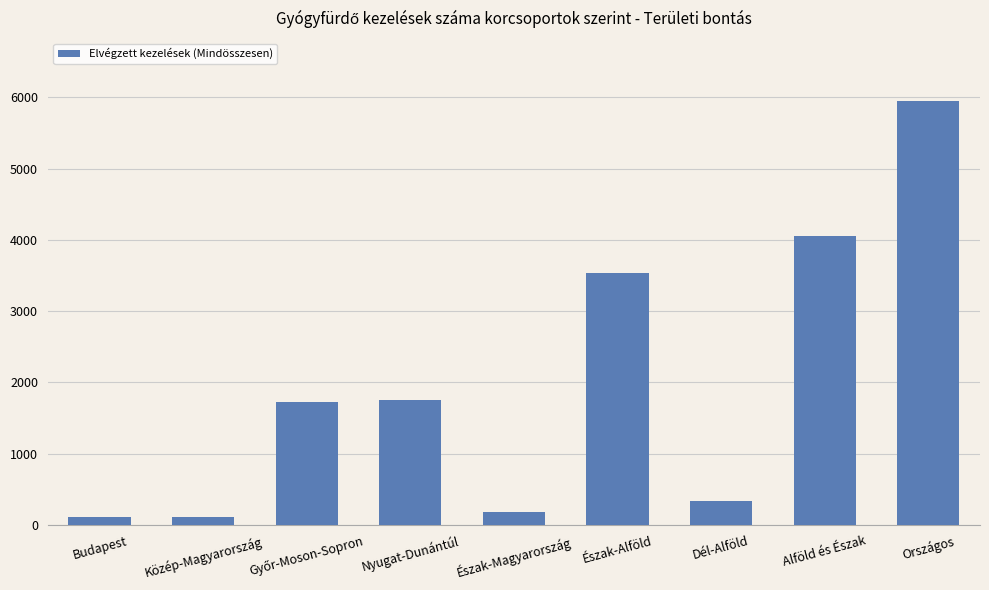

What is the greatest value displayed?

5941